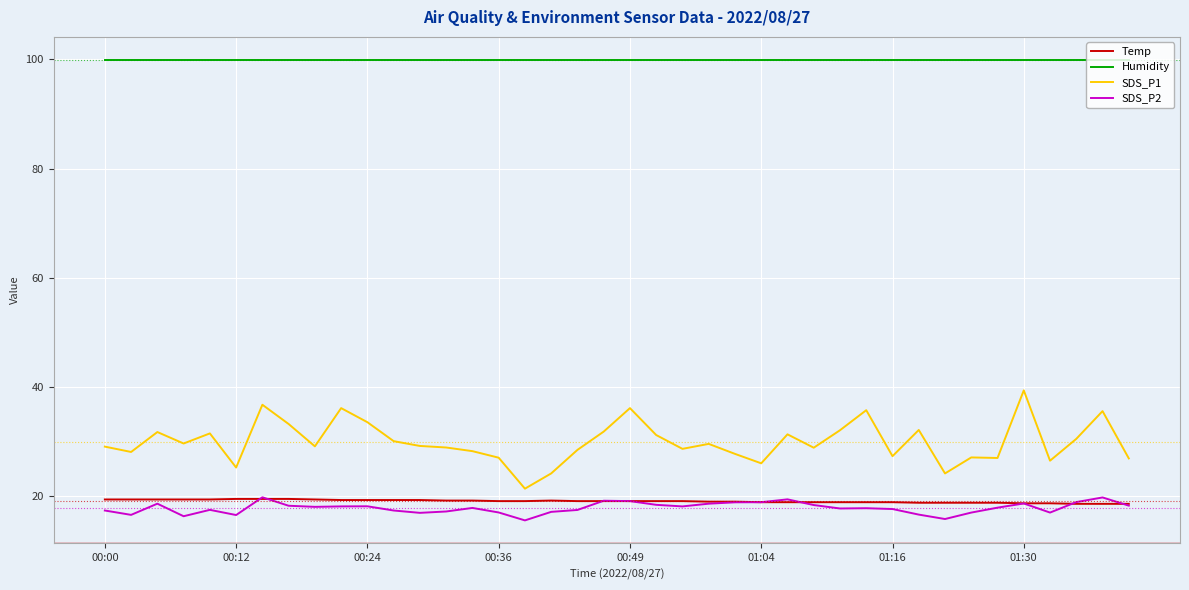

Which series has the widest spread of values?

SDS_P1